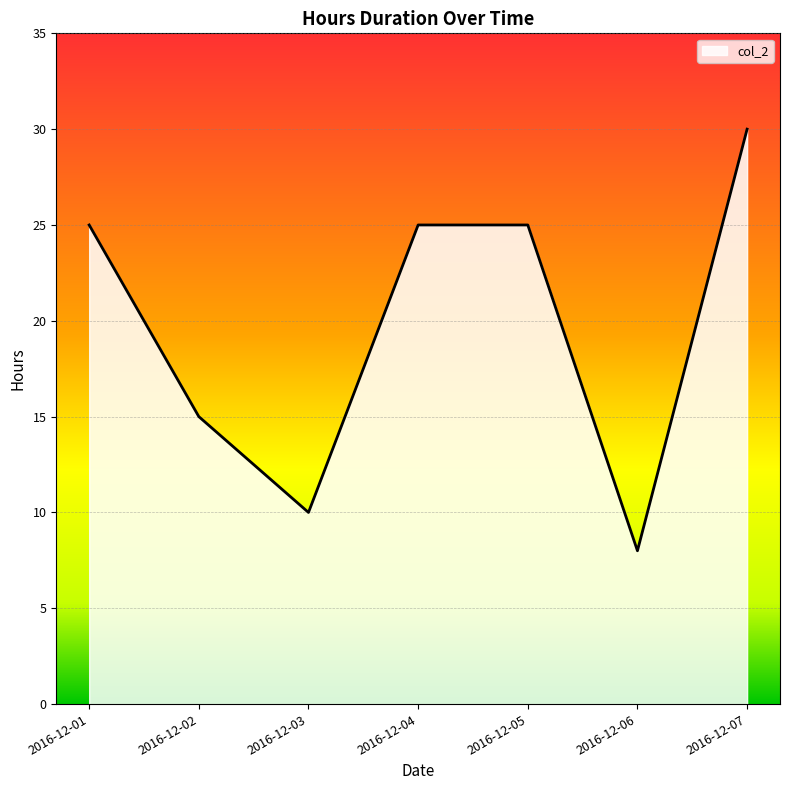

Reading left to right, list all the values displayed in this chart.

25.0	15.0	10.0	25.0	25.0	8.0	30.0